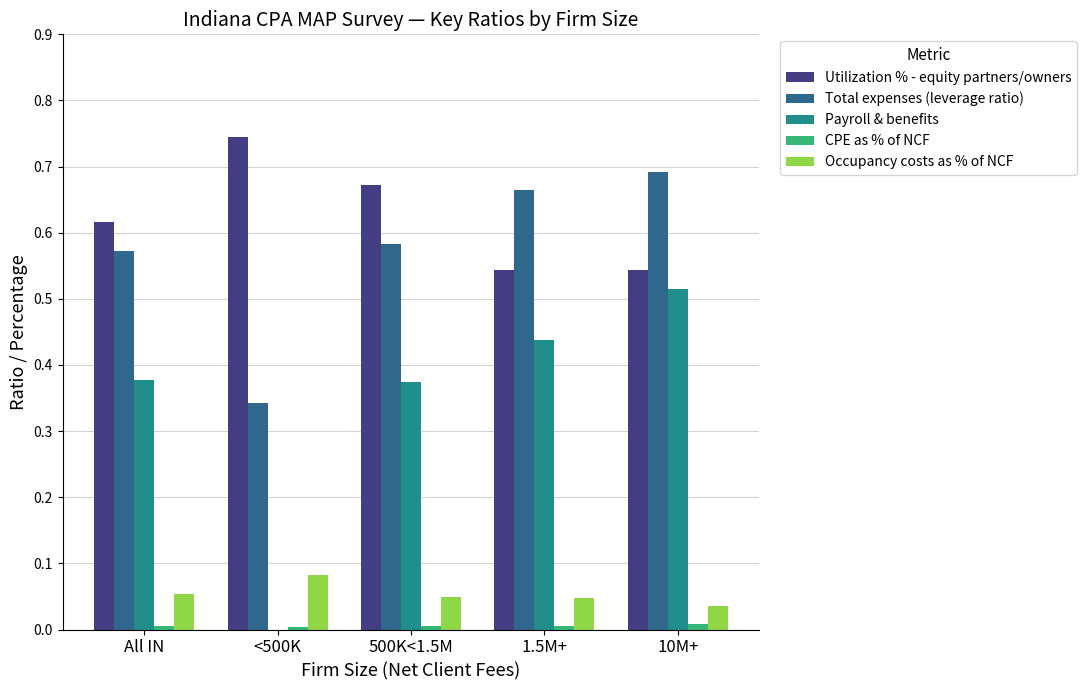

Is the value of Total expenses (leverage ratio) at 500K<1.5M greater than the value of Payroll & benefits at 1.5M+?

Yes